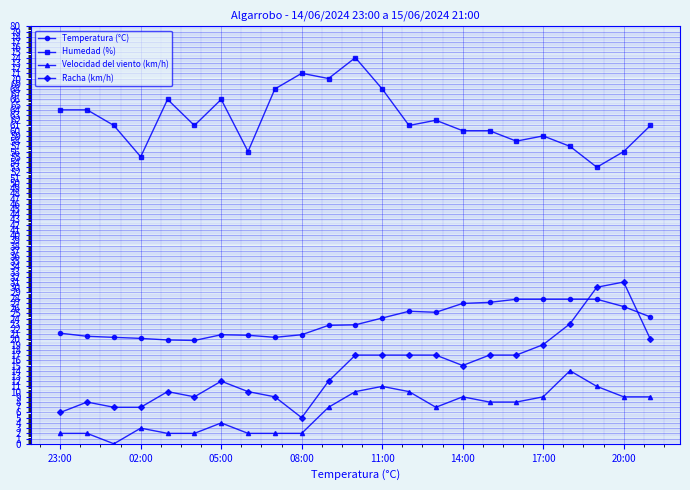

What is the average value of the Velocidad del viento (km/h) series?

6.2